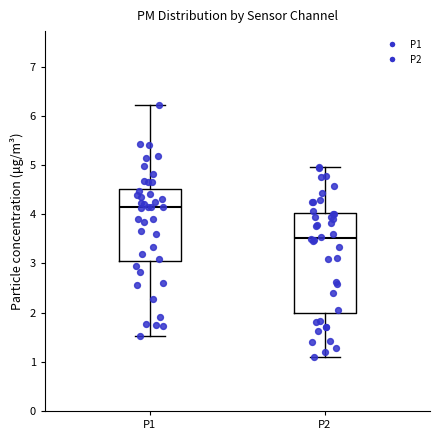

Reading left to right, transcribe this box plot: for each box, give where its median line is, the range the box spans, and where its two whiskers end, as read against the y-axis. The values are not printed on the chart, so give them approximately, as read against the axis.

P1: median 4.2, box 3.0 to 4.5, whiskers 1.5 to 6.2
P2: median 3.5, box 2.0 to 4.0, whiskers 1.1 to 5.0